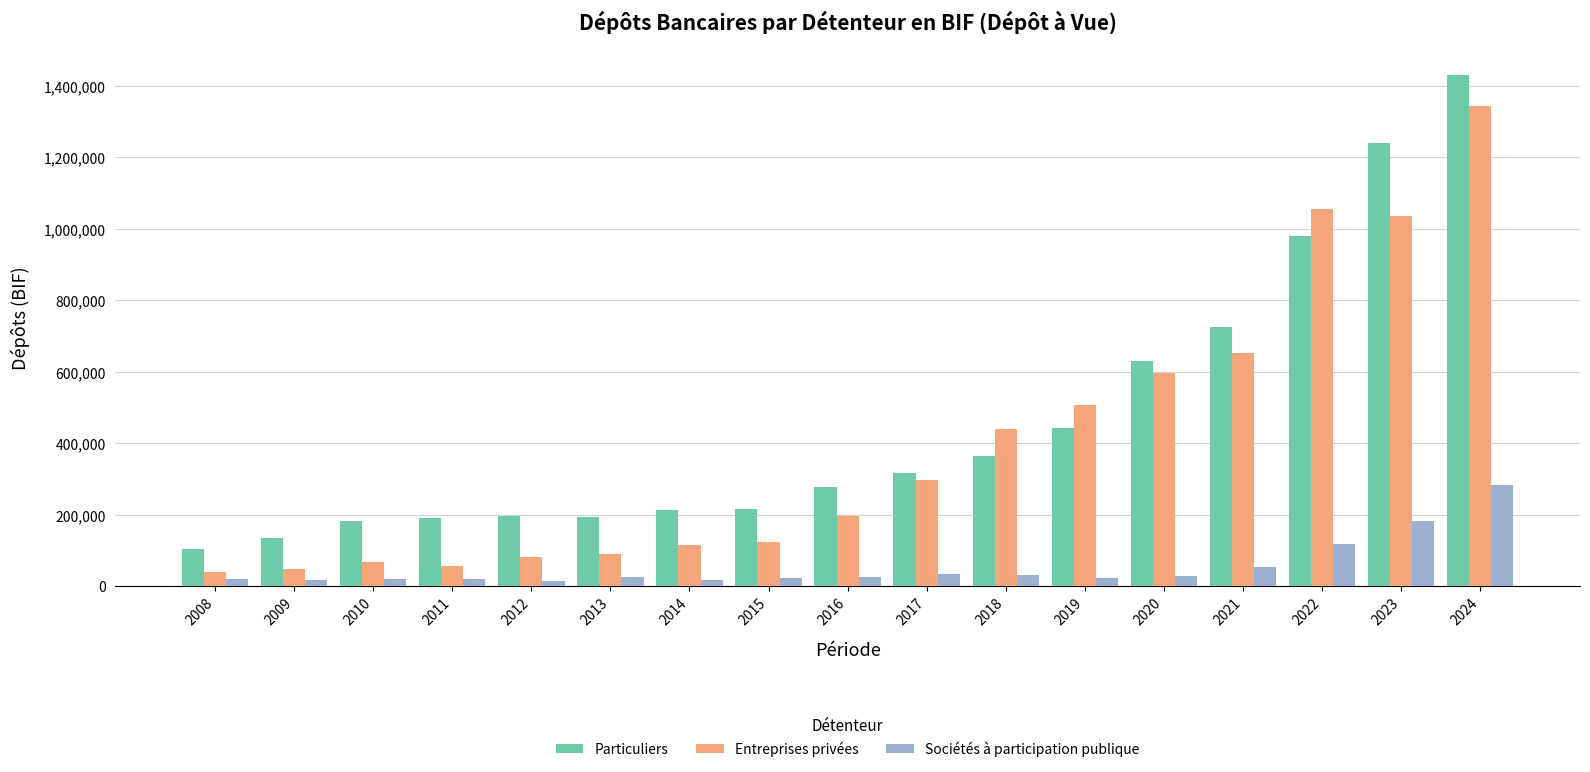

What is the sum of the Entreprises privées values at 2013 and 2008?

130950.8